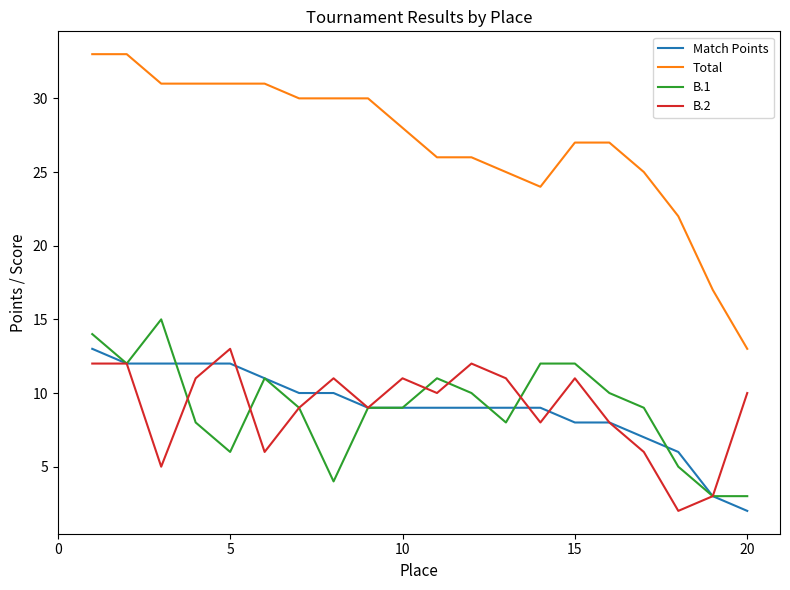

Which series has the largest total across all categories?

Total